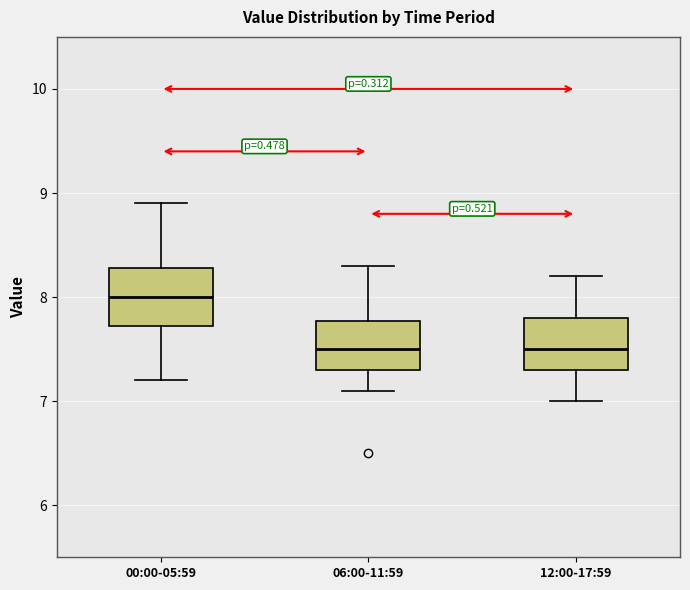

Where does the upper whisker of the box for 06:00-11:59 end on the y-axis? The values are not printed on the chart, so give them approximately, as read against the axis.

8.3